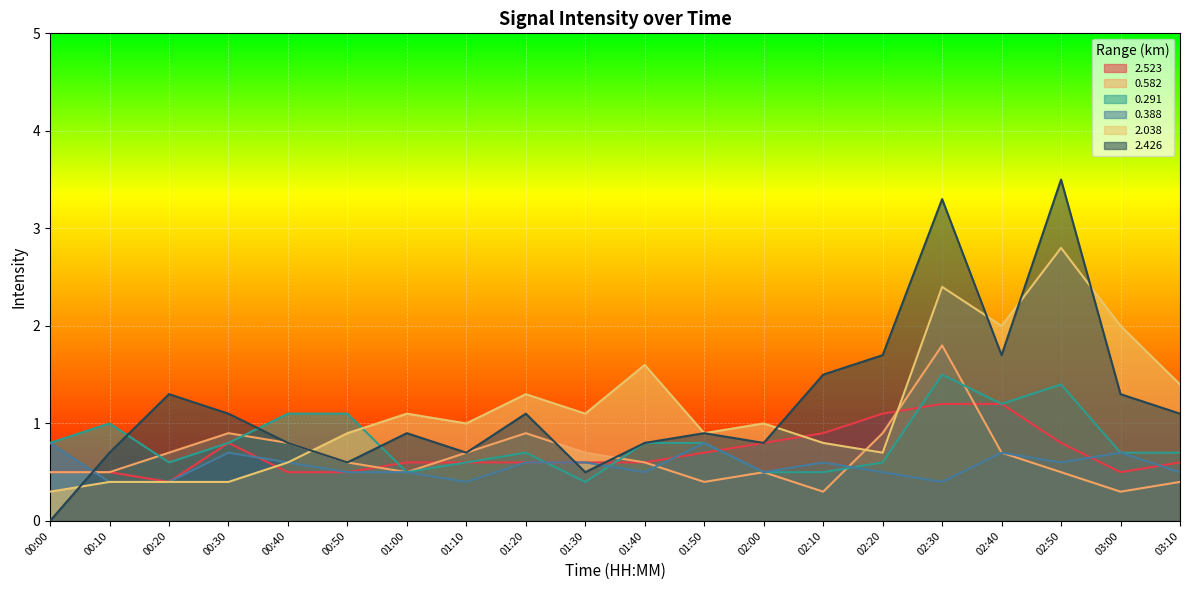

Reading left to right, extract all data points from this chart.

2.523: 0.5	0.5	0.4	0.8	0.5	0.5	0.6	0.6	0.6	0.6	0.6	0.7	0.8	0.9	1.1	1.2	1.2	0.8	0.5	0.6
0.582: 0.5	0.5	0.7	0.9	0.8	0.6	0.5	0.7	0.9	0.7	0.6	0.4	0.5	0.3	0.9	1.8	0.7	0.5	0.3	0.4
0.291: 0.8	1.0	0.6	0.8	1.1	1.1	0.5	0.6	0.7	0.4	0.8	0.8	0.5	0.5	0.6	1.5	1.2	1.4	0.7	0.7
0.388: 0.8	0.4	0.4	0.7	0.6	0.5	0.5	0.4	0.6	0.6	0.5	0.8	0.5	0.6	0.5	0.4	0.7	0.6	0.7	0.5
2.038: 0.3	0.4	0.4	0.4	0.6	0.9	1.1	1.0	1.3	1.1	1.6	0.9	1.0	0.8	0.7	2.4	2.0	2.8	2.0	1.4
2.426: 0.0	0.7	1.3	1.1	0.8	0.6	0.9	0.7	1.1	0.5	0.8	0.9	0.8	1.5	1.7	3.3	1.7	3.5	1.3	1.1